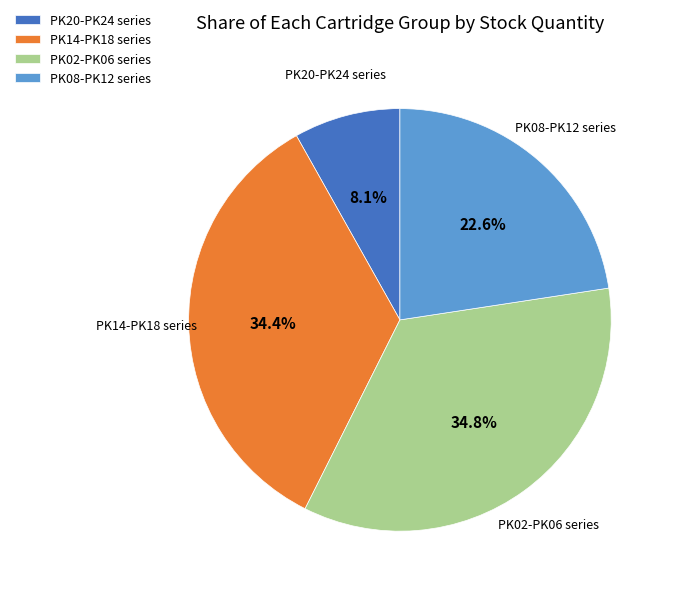

To the nearest percent, what is the difference between the largest and smallest slice percentages?

27%